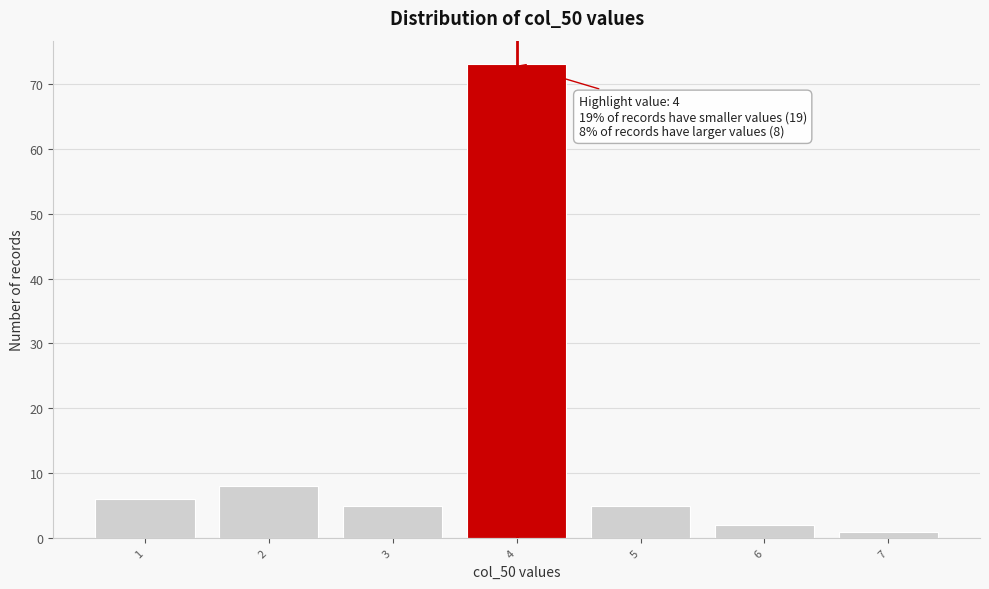

Reading right to left, transcribe all the data shown in this chart.

1	2	5	73	5	8	6